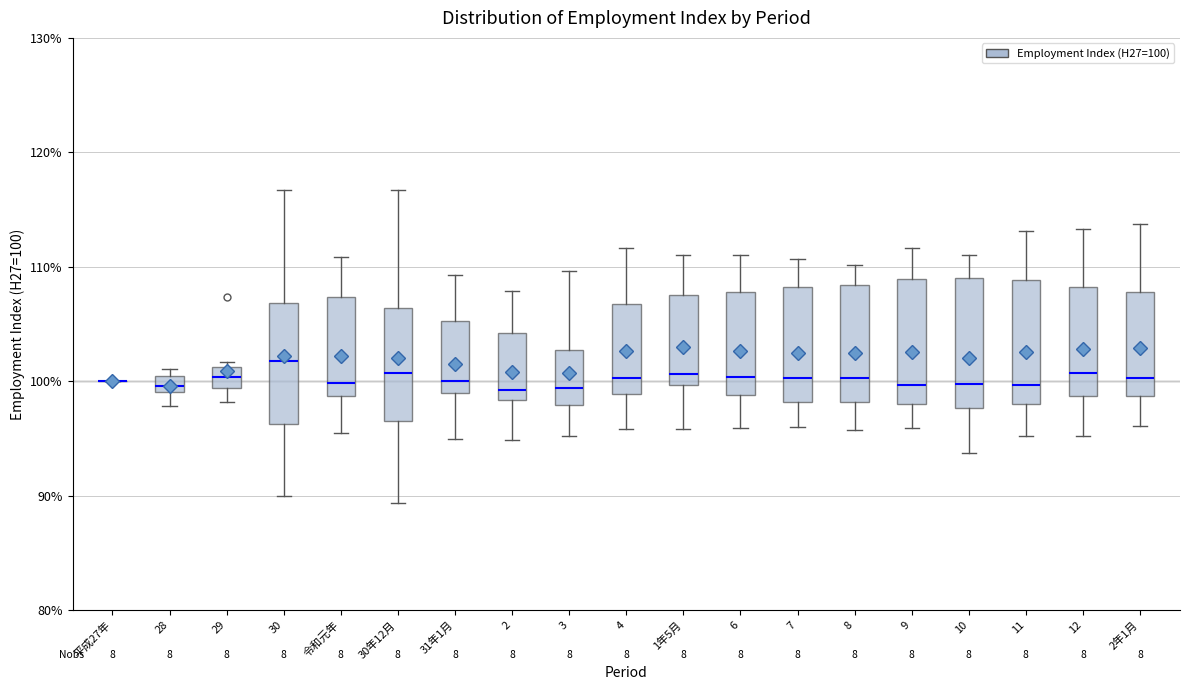

Where is the lower edge of the box for 29 on the y-axis? The values are not printed on the chart, so give them approximately, as read against the axis.

99